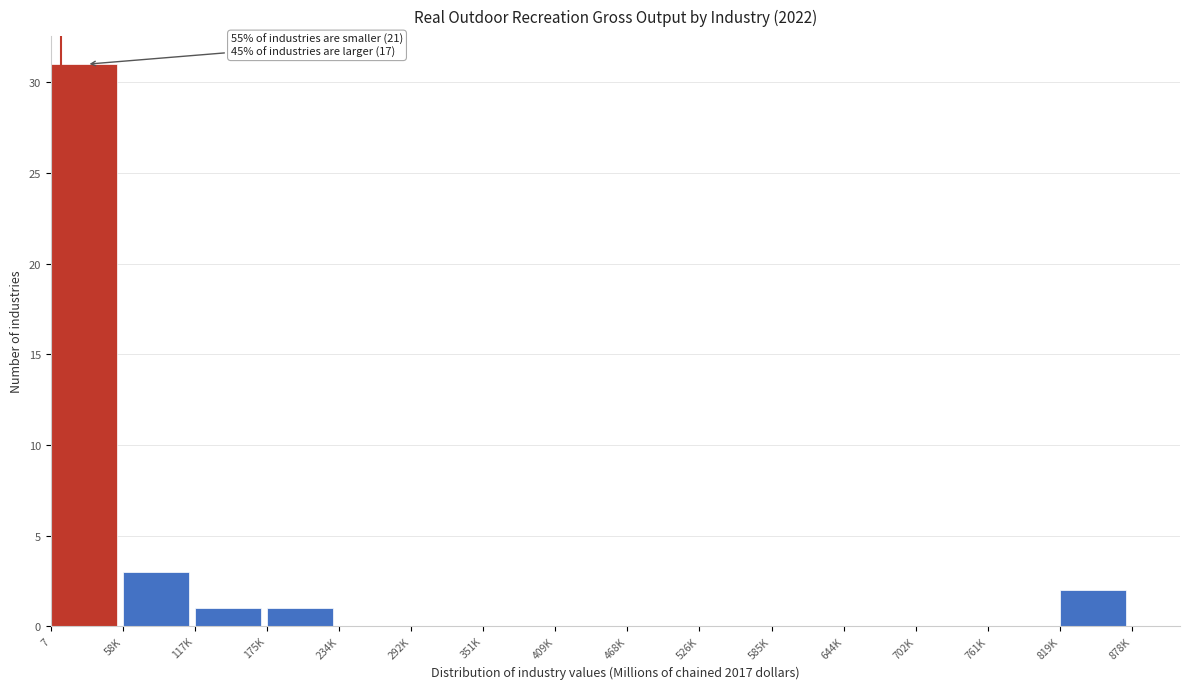

Reading left to right, extract all data points from this chart.

7=31	58K=3	117K=1	175K=1	234K=0	292K=0	351K=0	409K=0	468K=0	526K=0	585K=0	644K=0	702K=0	761K=0	819K=2